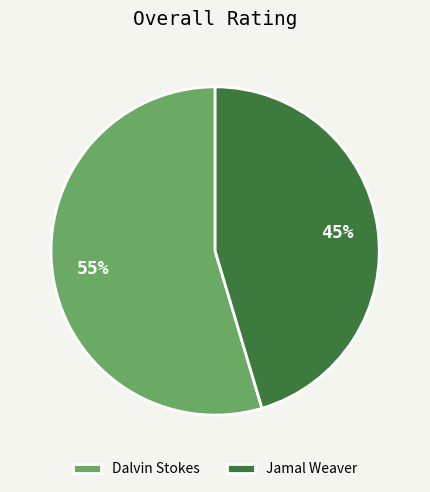

Between Jamal Weaver and Dalvin Stokes, which is larger?

Dalvin Stokes